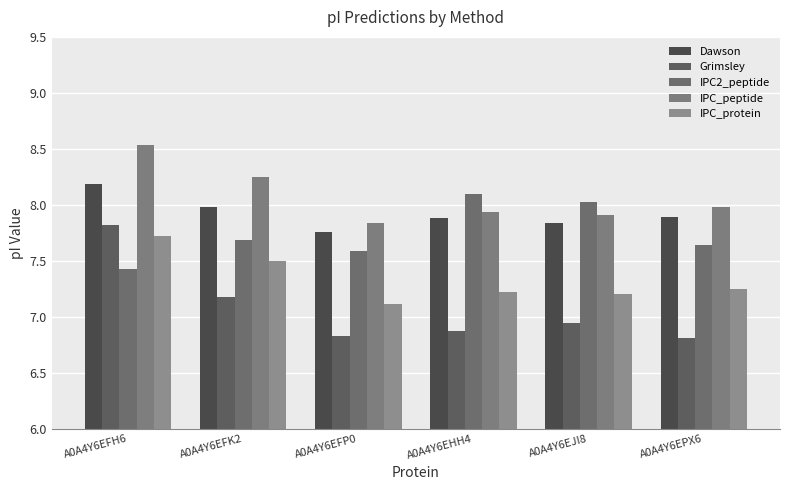

Which series changed the most between A0A4Y6EFH6 and A0A4Y6EFP0?

Grimsley